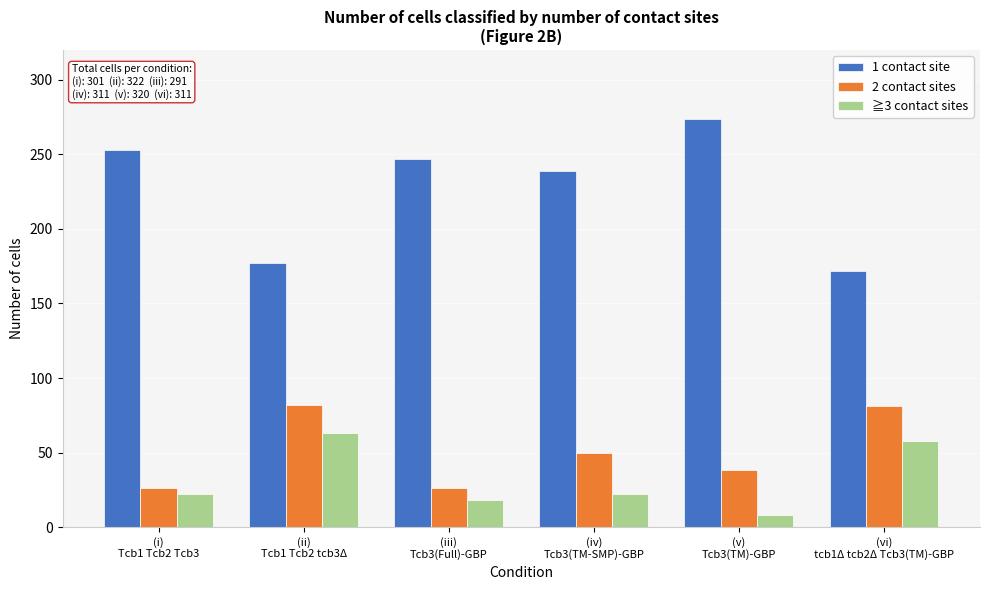

What is the sum of all 2 contact sites values?

303